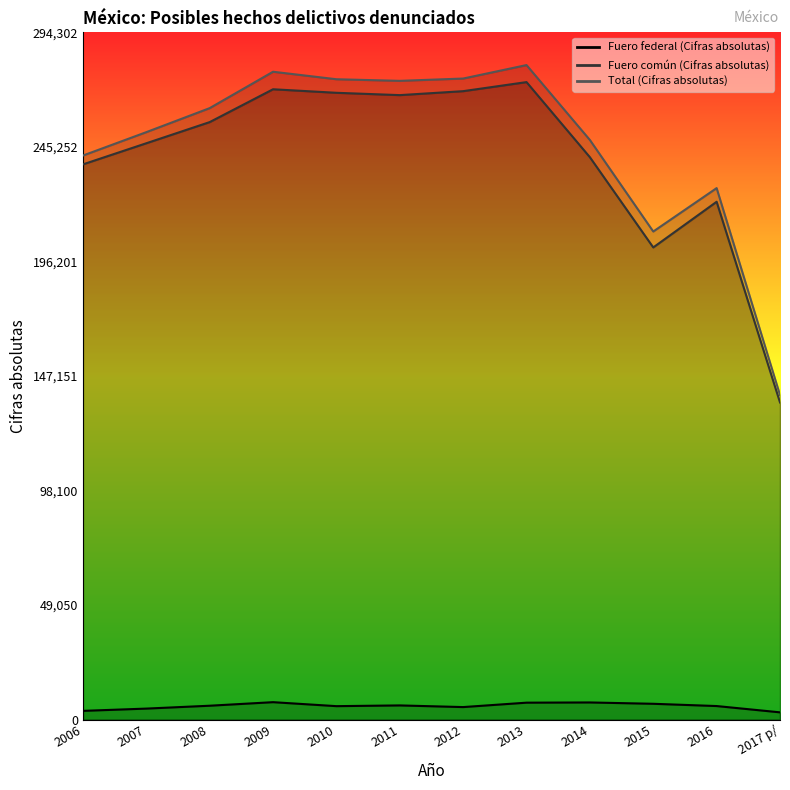

What is the sum of all Total (Cifras absolutas) values?

2958778